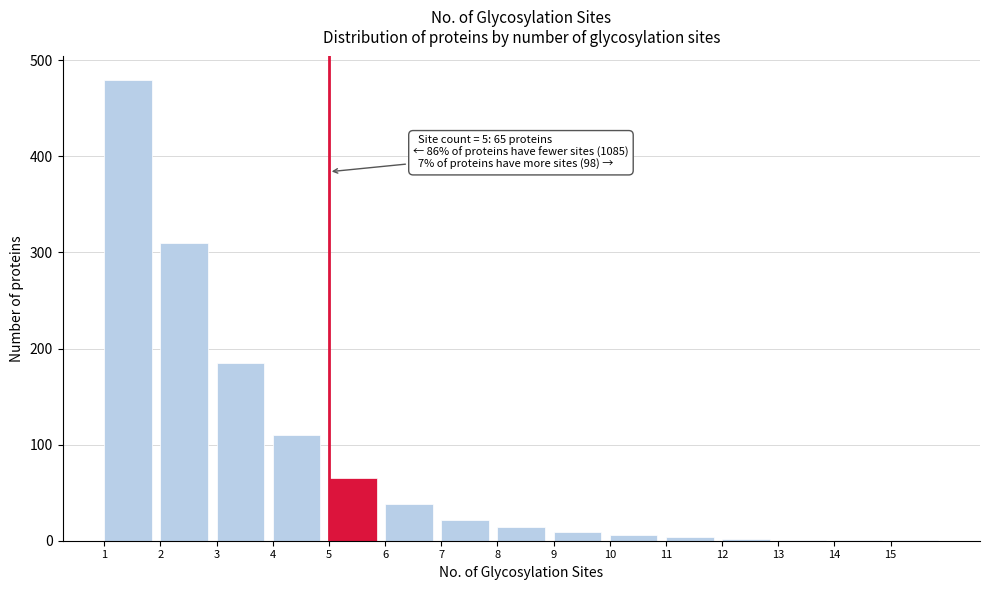

Over which range of the x-axis is the bar tallest?

1 to 2